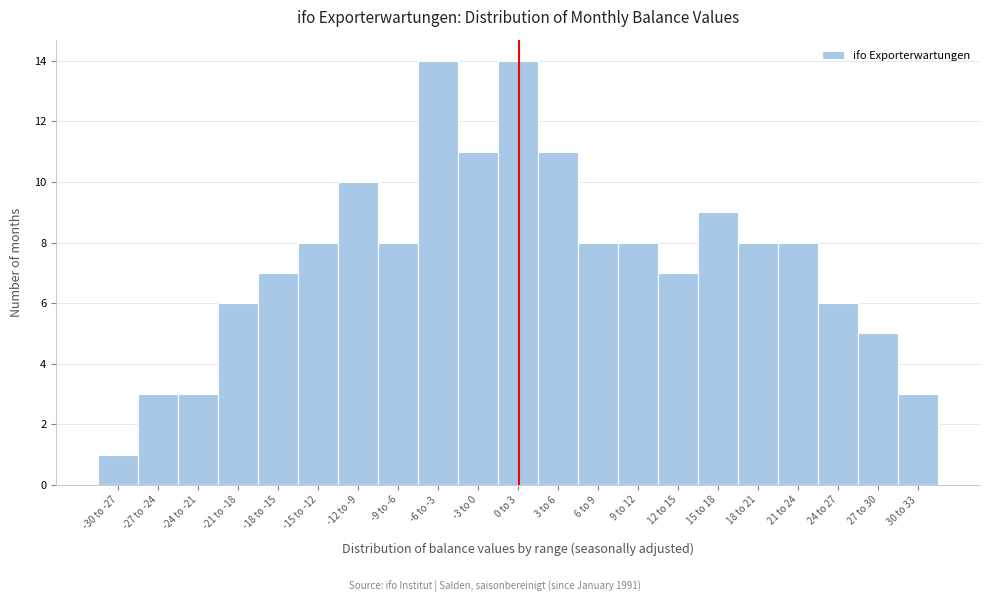

Reading left to right, list all the values displayed in this chart.

-30 to -27=1	-27 to -24=3	-24 to -21=3	-21 to -18=6	-18 to -15=7	-15 to -12=8	-12 to -9=10	-9 to -6=8	-6 to -3=14	-3 to 0=11	0 to 3=14	3 to 6=11	6 to 9=8	9 to 12=8	12 to 15=7	15 to 18=9	18 to 21=8	21 to 24=8	24 to 27=6	27 to 30=5	30 to 33=3